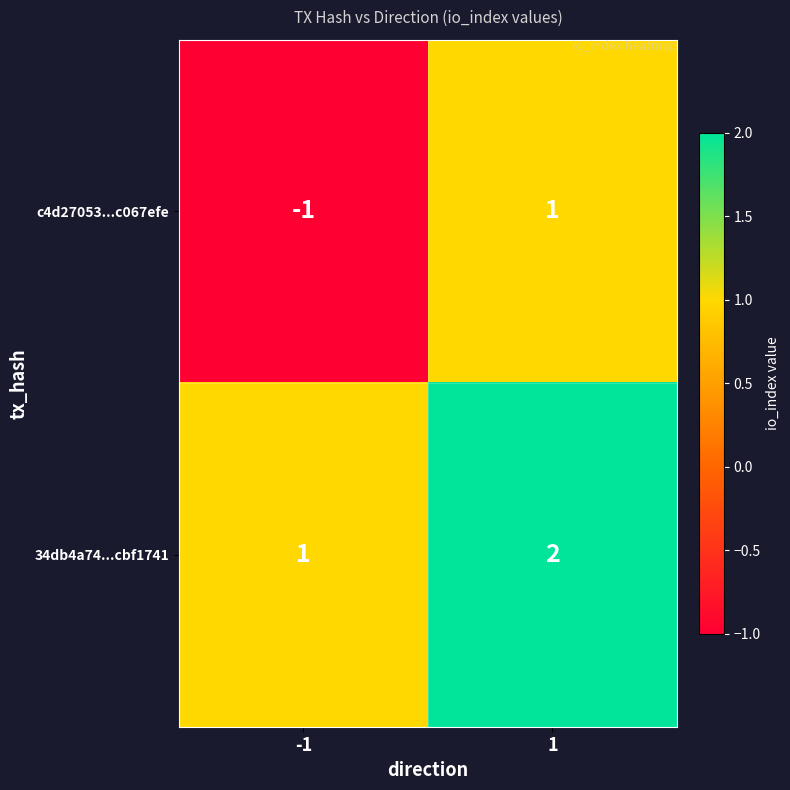

Which series changed the most between -1 and 1?

c4d27053...c067efe